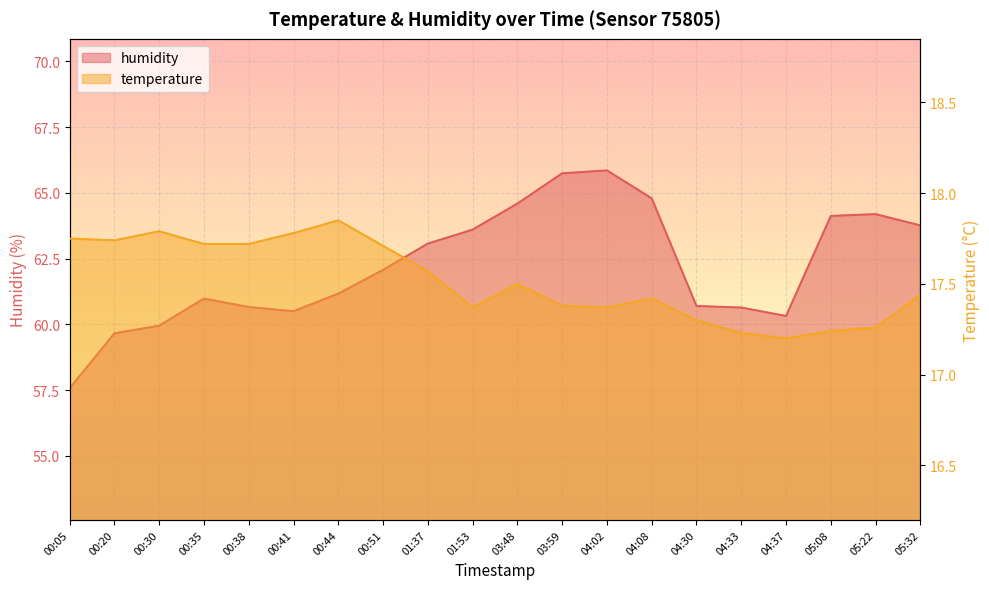

Which series has the largest total across all categories?

humidity